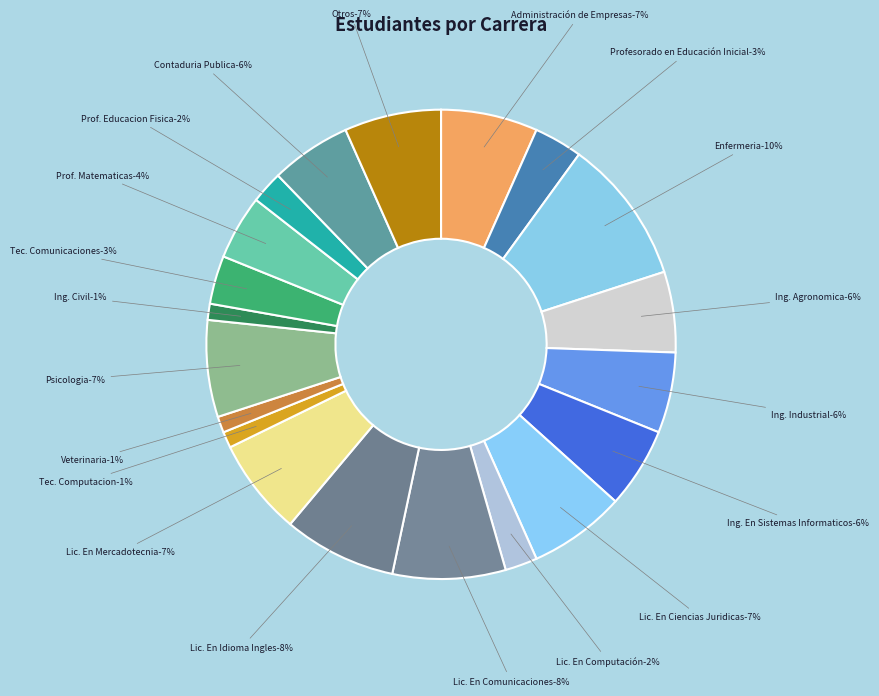

What percentage is the Lic. En Comunicaciones slice, to the nearest percent?

8%